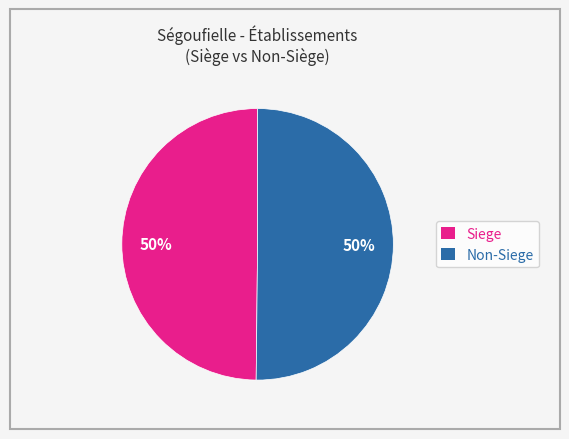

Do Siege and Non-Siege together represent more than half of the pie?

Yes